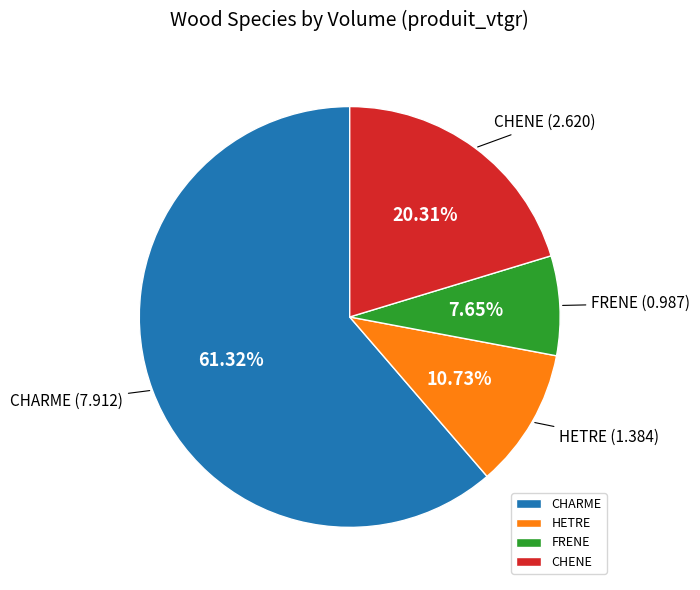

How much of the chart is everything except CHENE?

79.7%